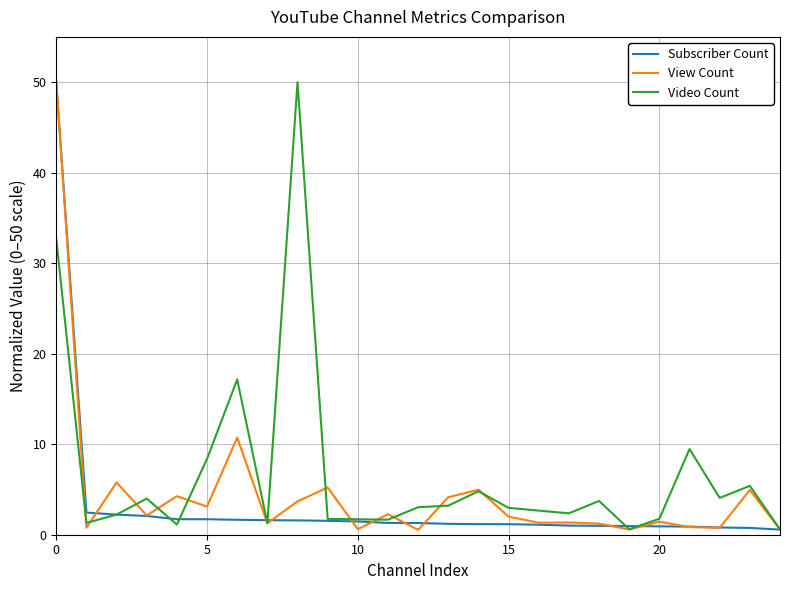

What is the maximum value for View Count?

50.0